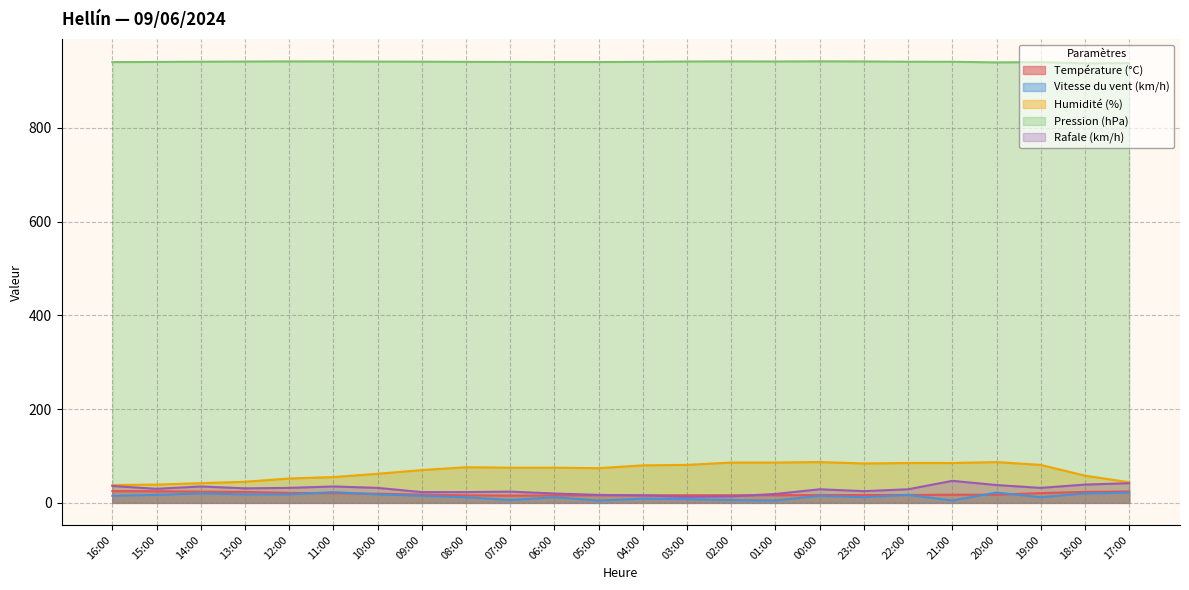

What is the greatest value displayed?

942.1